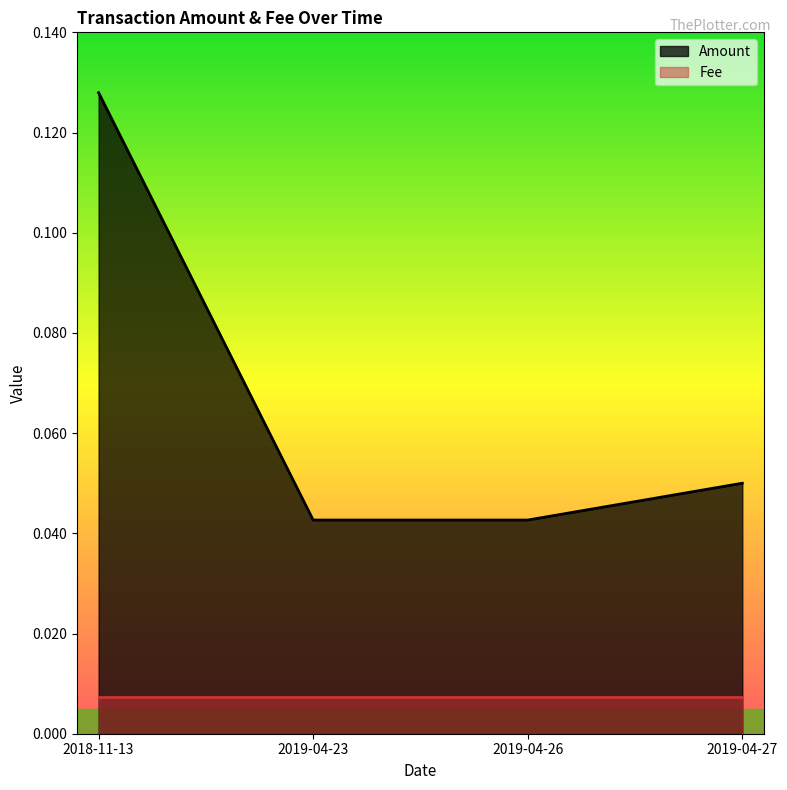

Where is the data nearest to the value 0?

2019-04-23